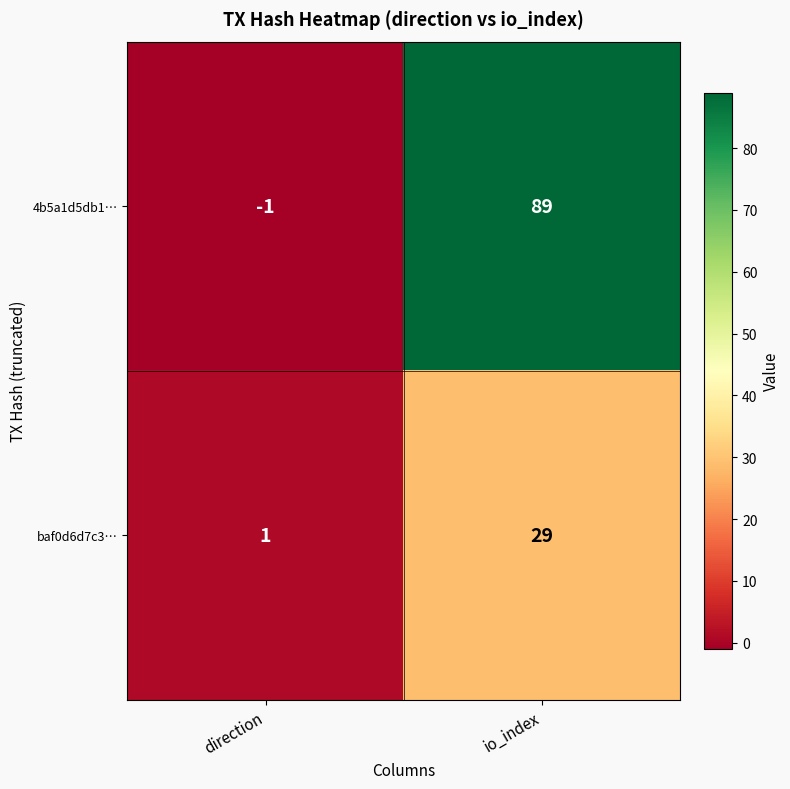

Rank the series at io_index from lowest to highest value.

baf0d6d7c3…, 4b5a1d5db1…